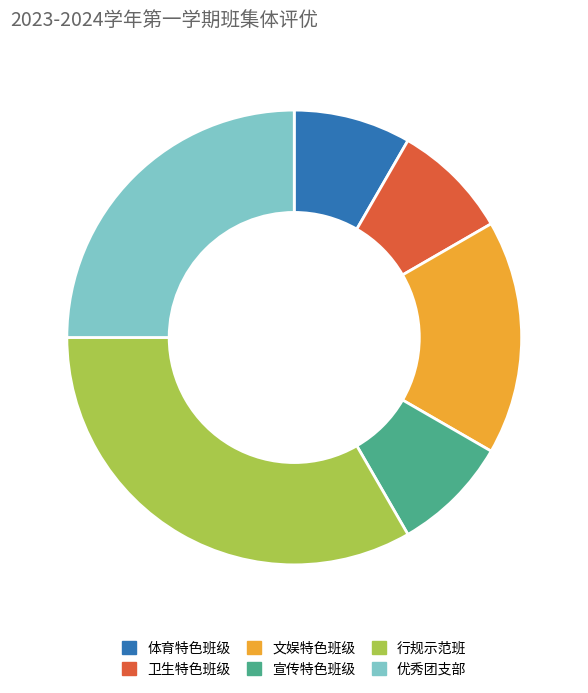

How many slices are in this pie chart?

6